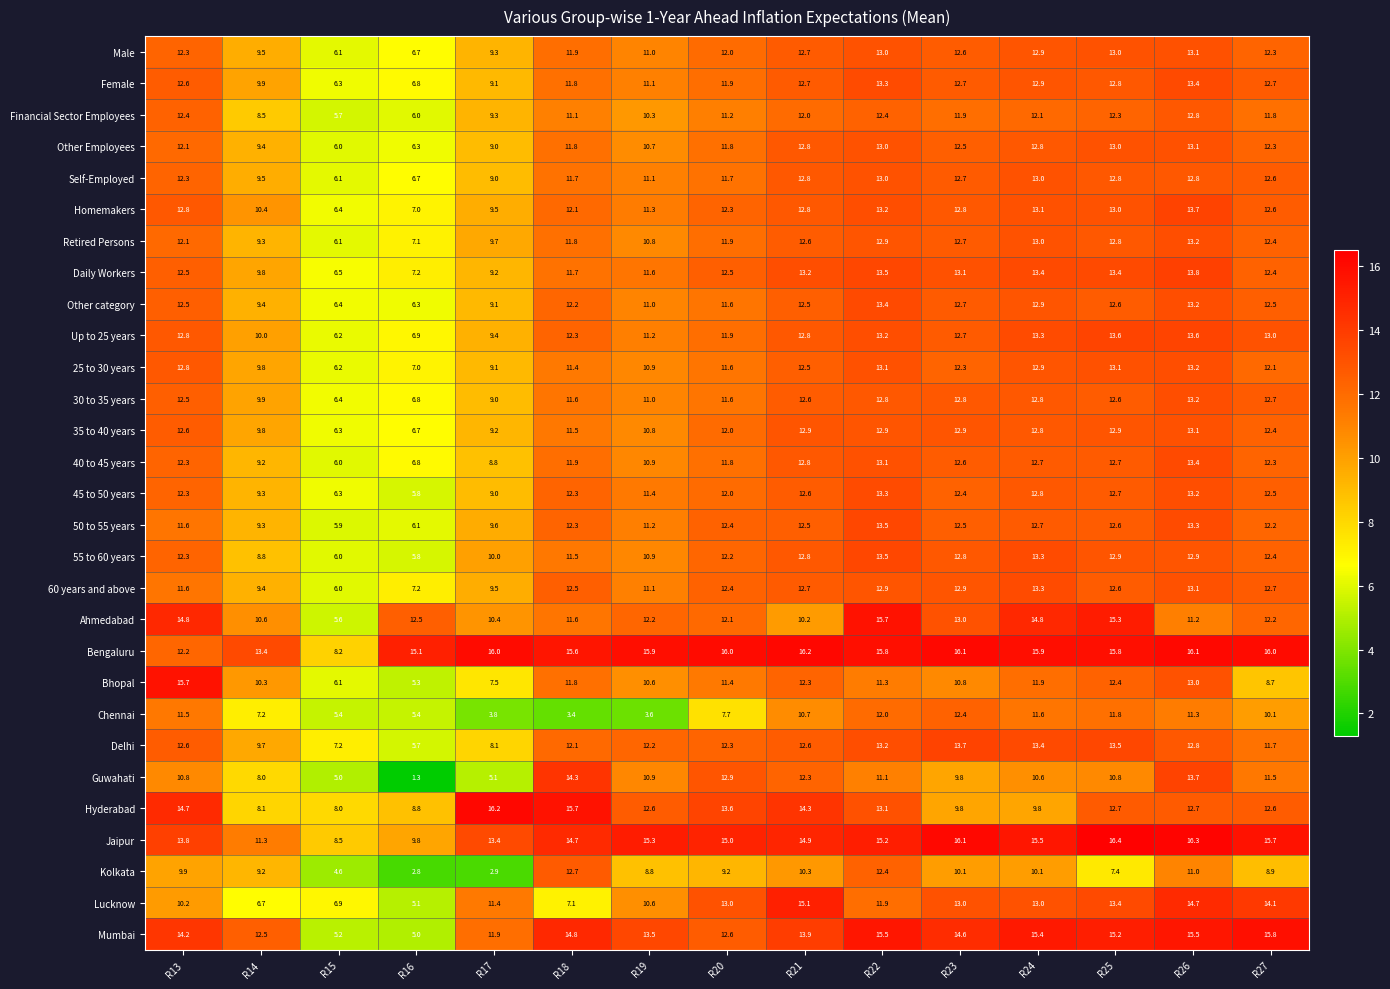

What is the average value of the Other category series?

11.2